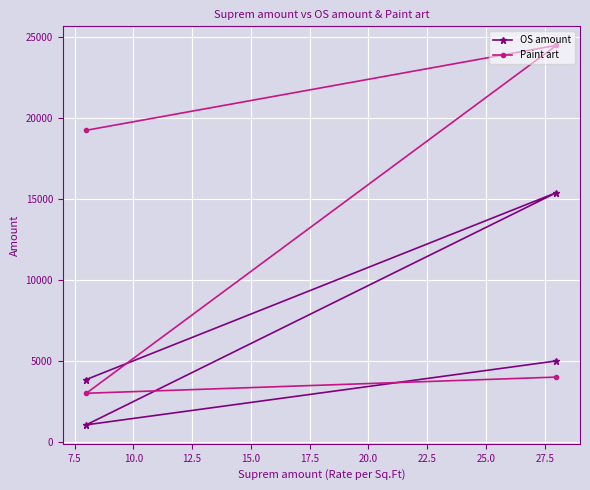

What is the sum of all Paint art values?

50750